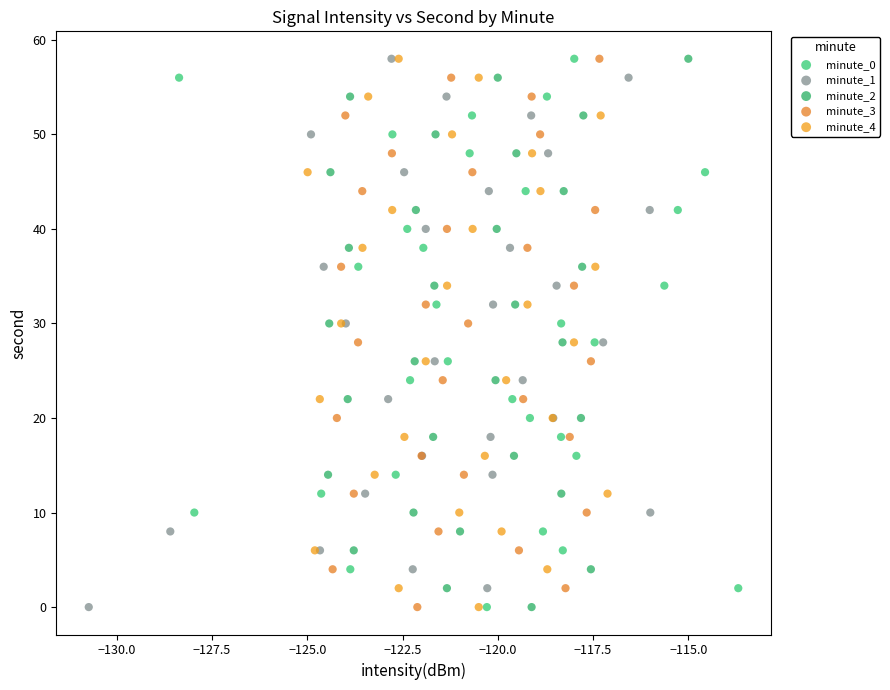

What are all the series names shown in the legend?

minute_0, minute_1, minute_2, minute_3, minute_4